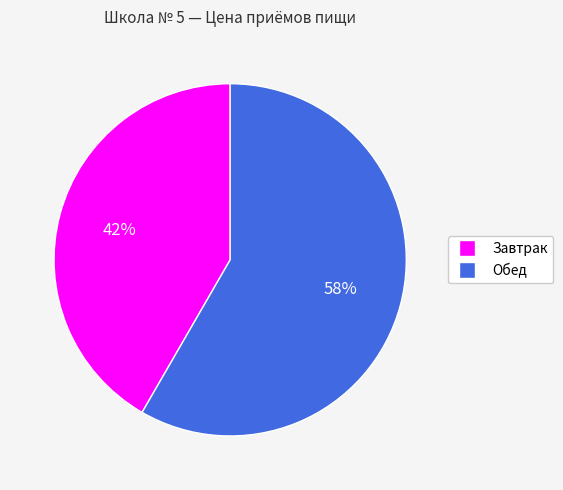

To the nearest percent, what is the combined percentage of Обед and Завтрак?

100%